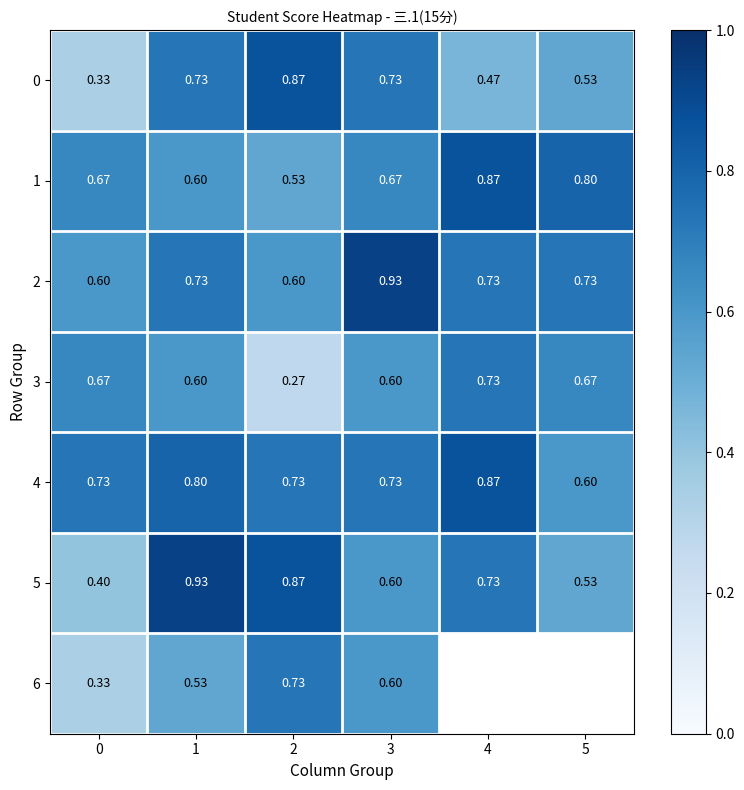

Is the value of 6 at 0 greater than the value of 5 at 2?

No